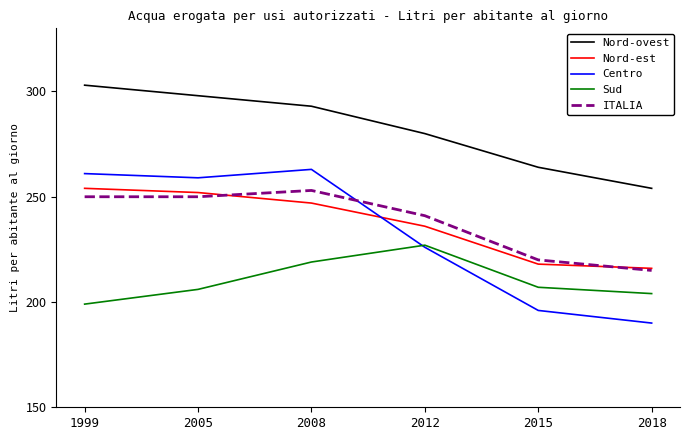

Which category has the lowest value across all series?

2018